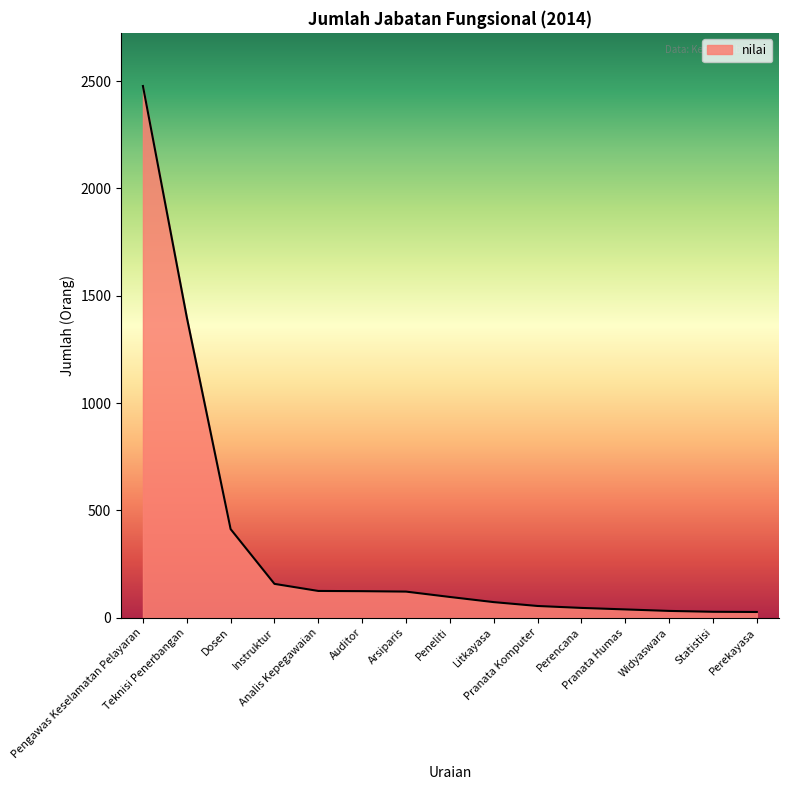

What is the difference between the maximum and minimum values?

2450